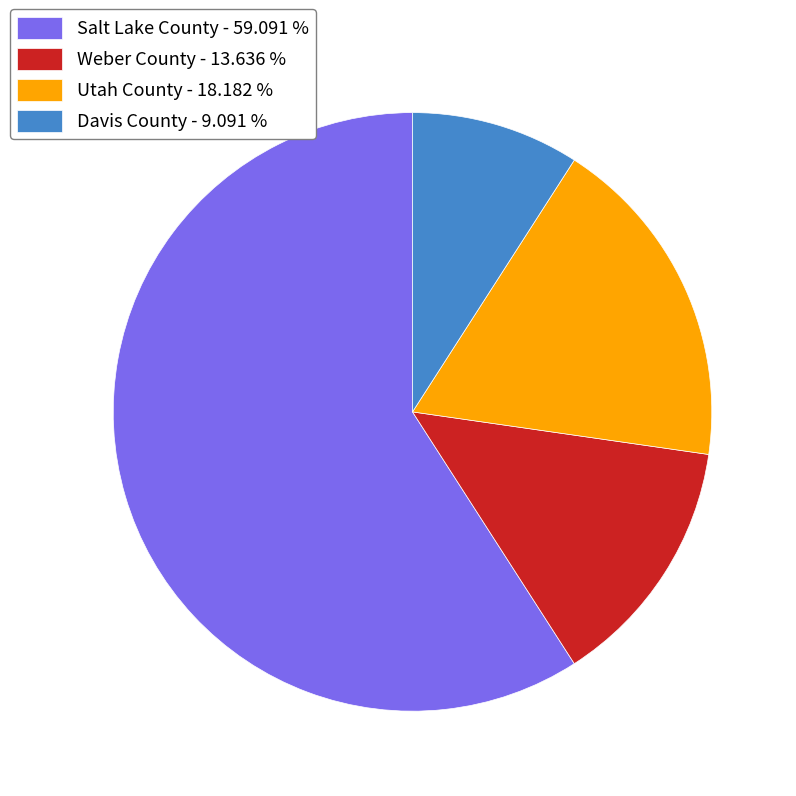

Count the number of slices in the pie.

4